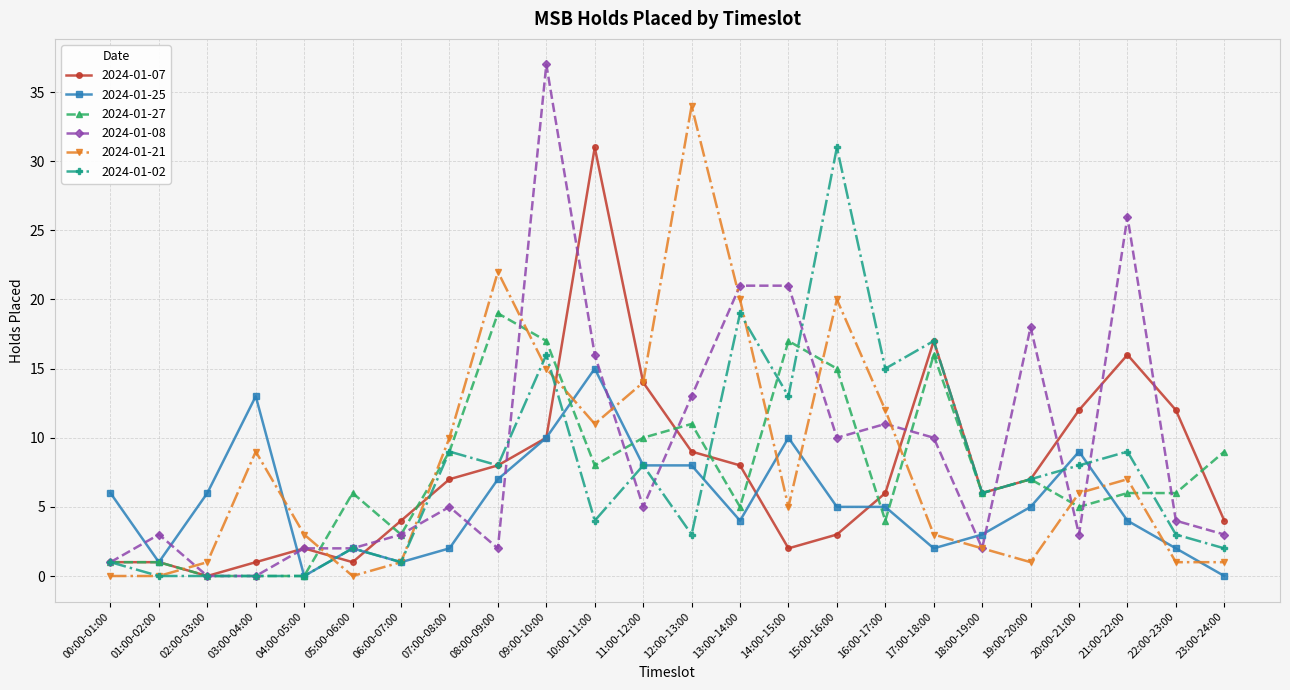

True or false: 2024-01-08 has more than 0 points higher than both neighbors.

True